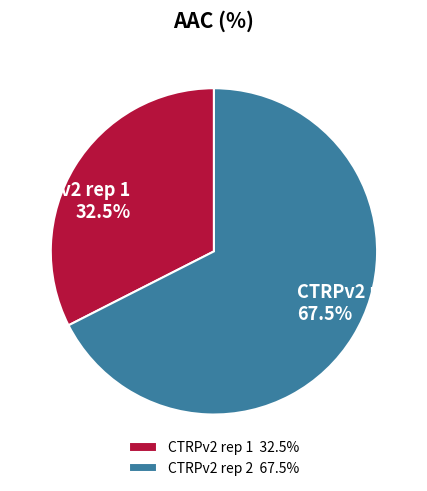

Which category accounts for the majority?

CTRPv2 rep 2